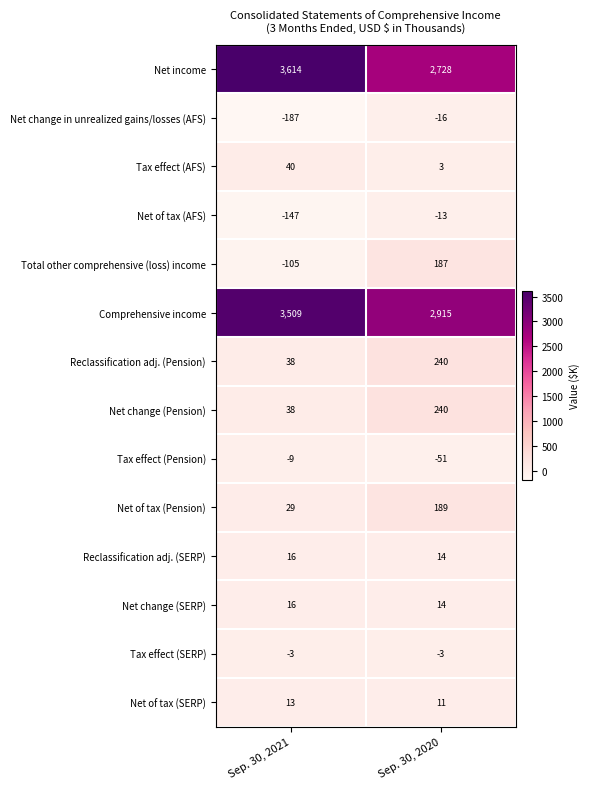

At how many categories does at least one series exceed 2711?

2